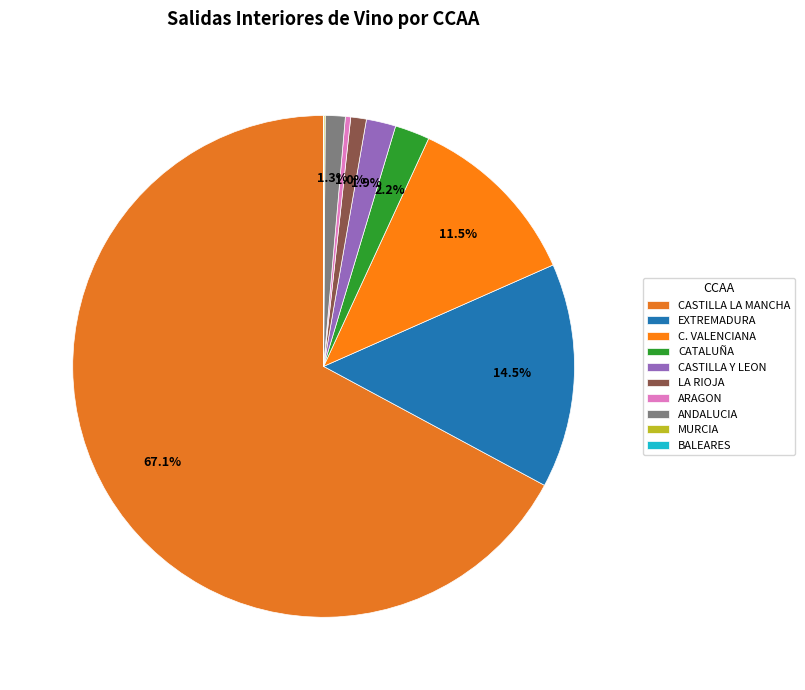

To the nearest percent, what percentage of the pie is EXTREMADURA?

14%